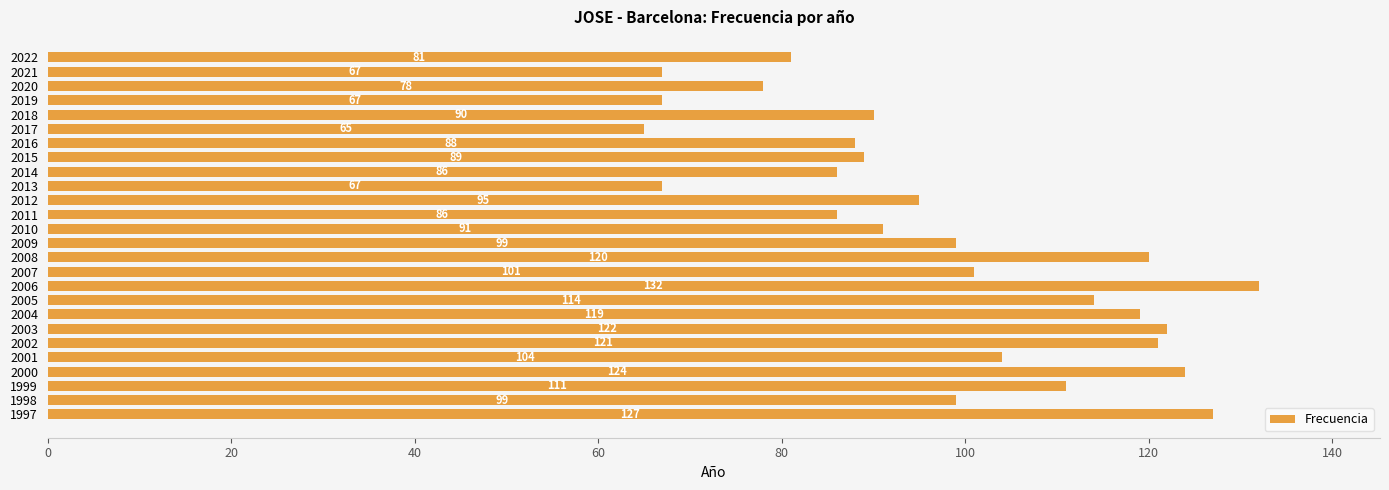

What is the approximate value at 1998?

99